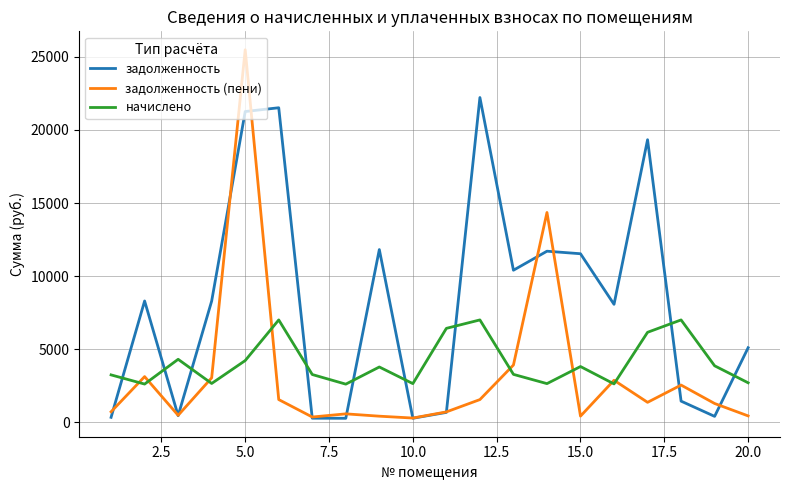

List the series in order of their overall mean, lowest first.

задолженность (пени), начислено, задолженность